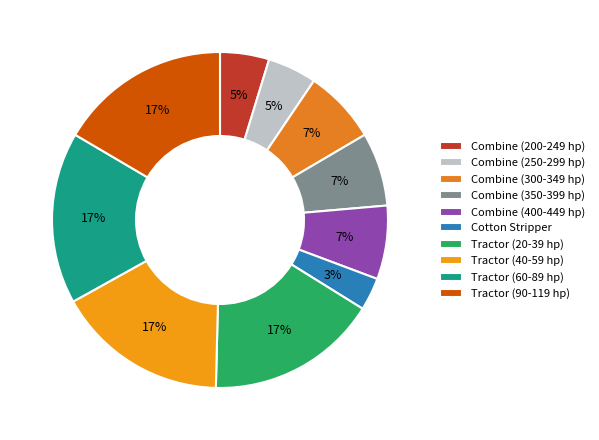

What is the smallest slice in the pie chart?

Cotton Stripper